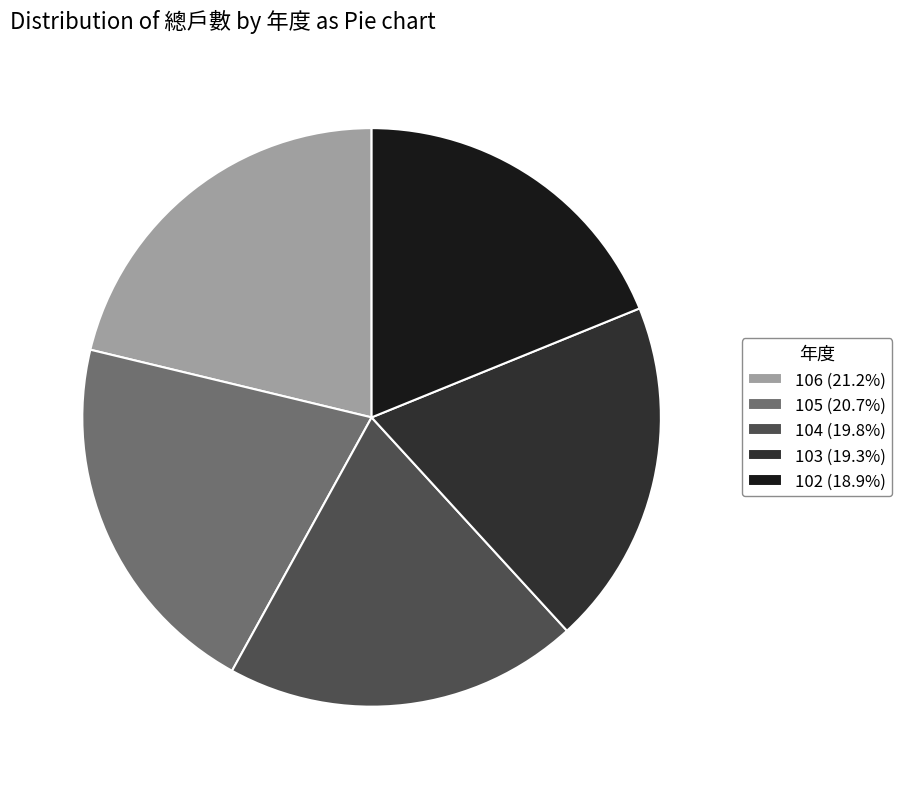

What is the ratio of the value at 104 (19.8%) to the value at 106 (21.2%)?

0.9